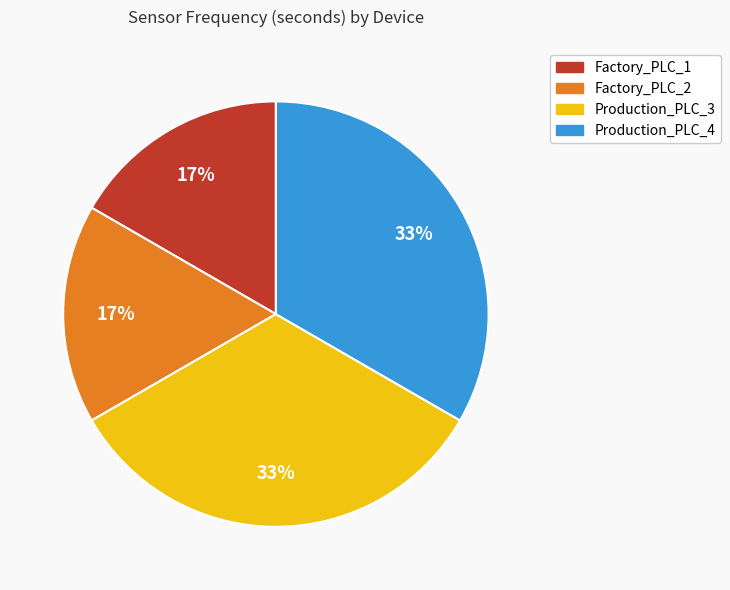

How many segments does this pie chart have?

4